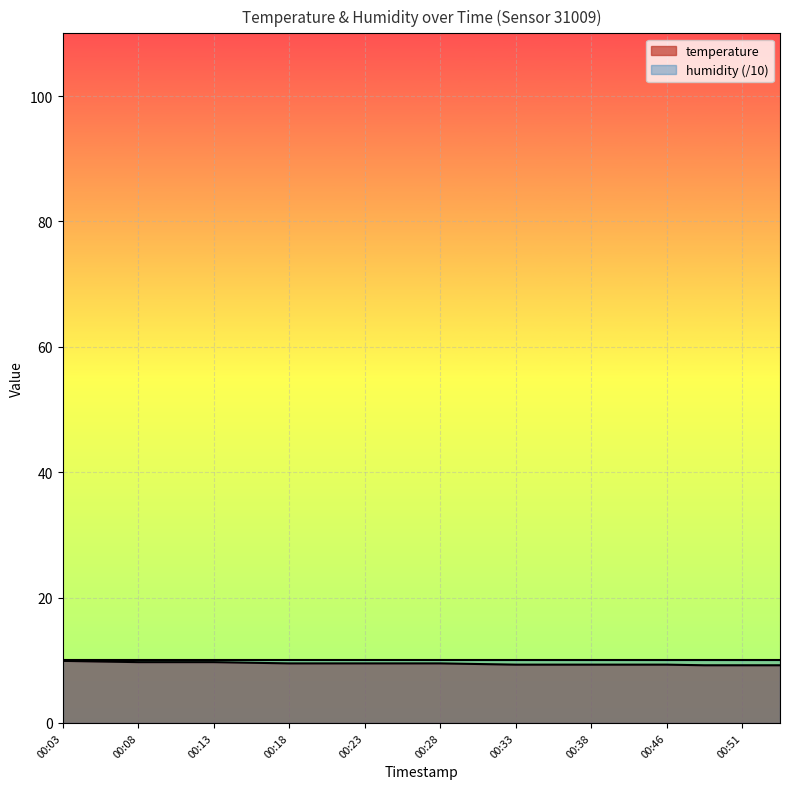

What is the maximum value shown in the chart?

10.0